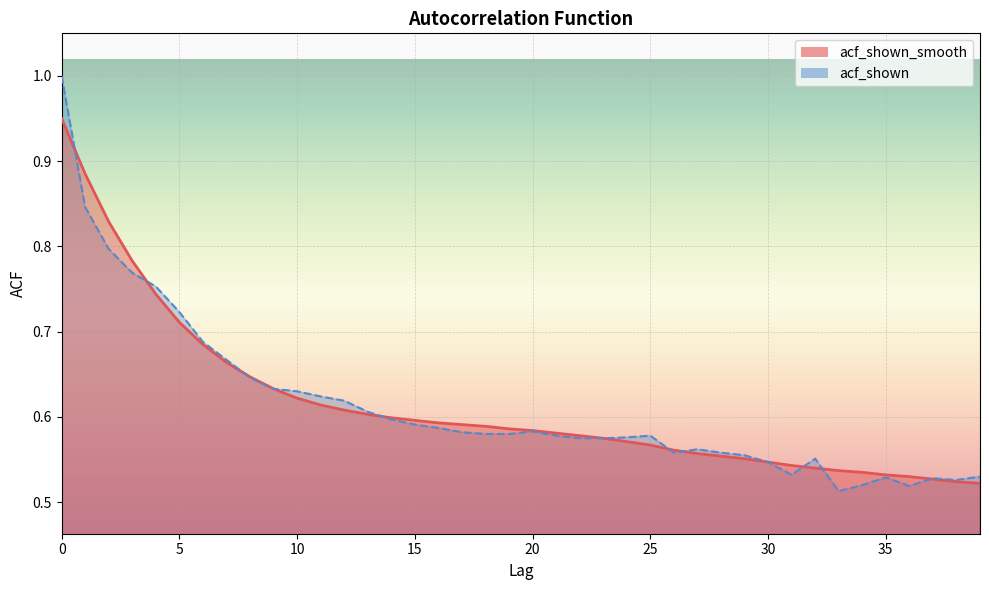

What is the approximate value of acf_shown_smooth at 9?

0.6